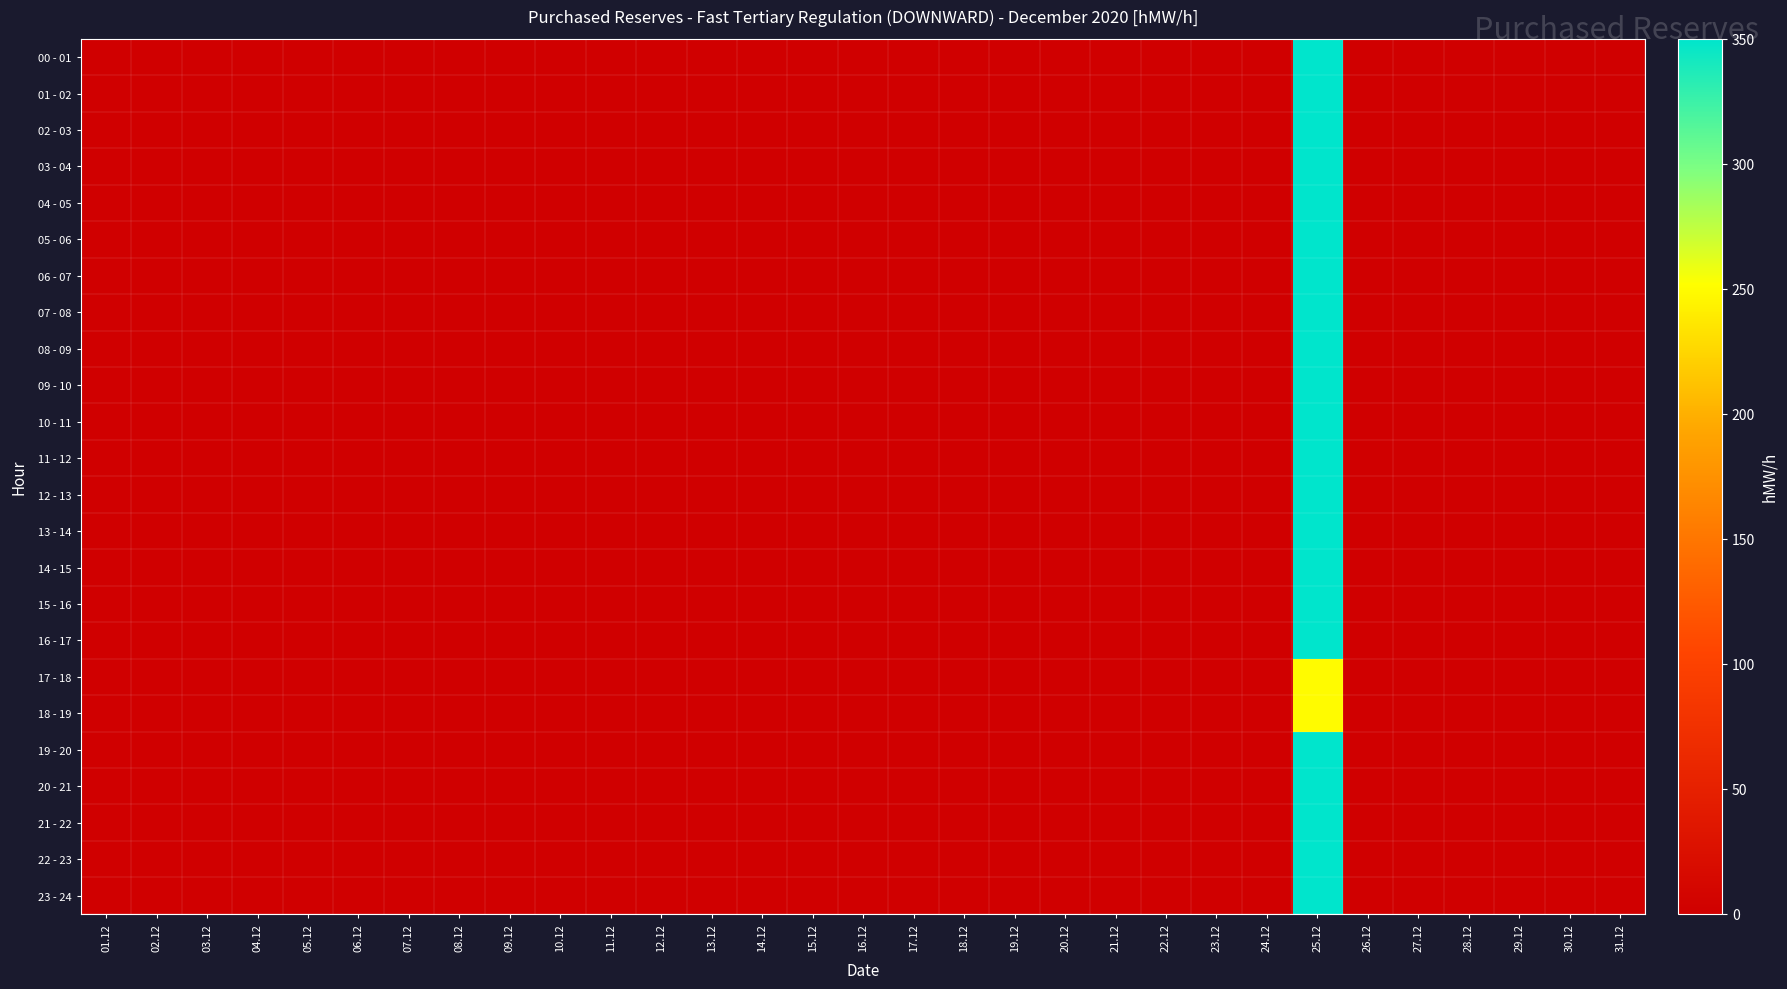

Rank the series by their maximum value, from lowest to highest.

17 - 18, 18 - 19, 00 - 01, 01 - 02, 02 - 03, 03 - 04, 04 - 05, 05 - 06, 06 - 07, 07 - 08, 08 - 09, 09 - 10, 10 - 11, 11 - 12, 12 - 13, 13 - 14, 14 - 15, 15 - 16, 16 - 17, 19 - 20, 20 - 21, 21 - 22, 22 - 23, 23 - 24